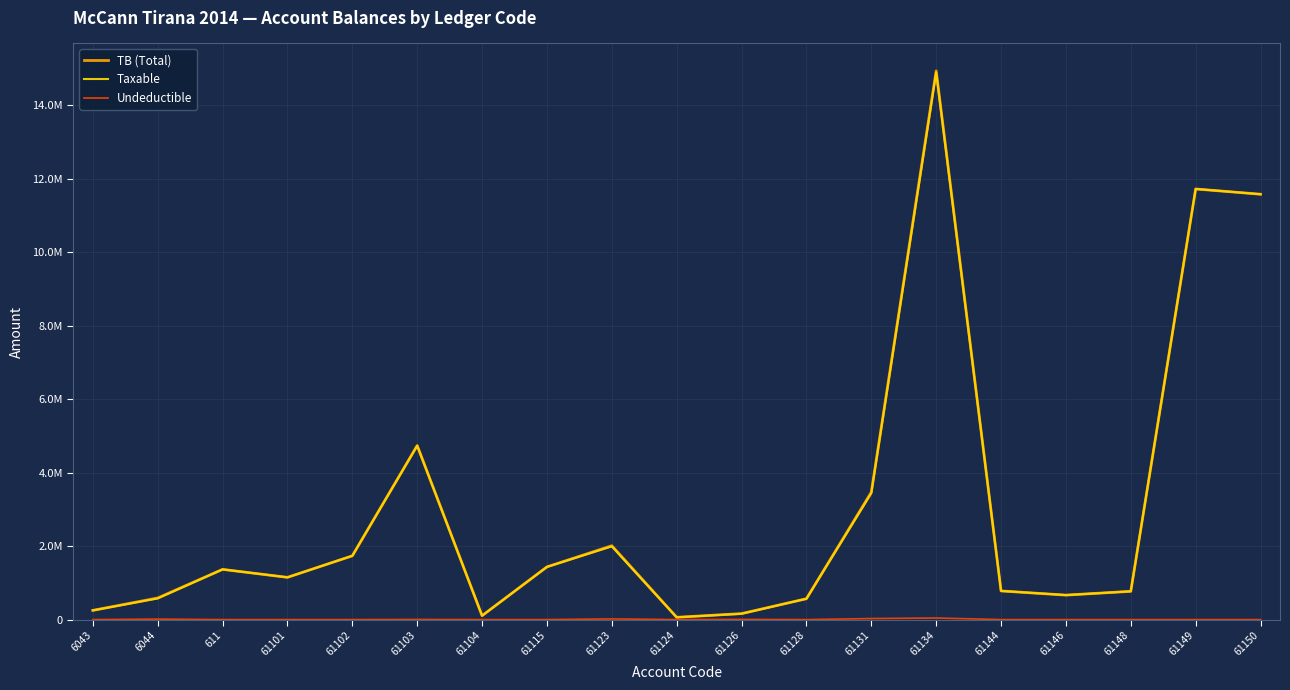

Which series has the widest spread of values?

TB (Total)